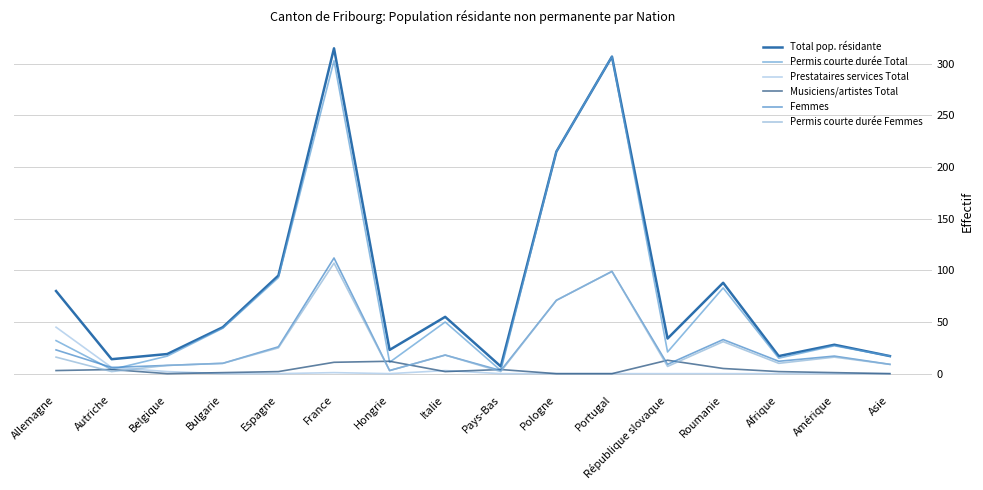

Where is the first local minimum for Total pop. résidante?

Autriche